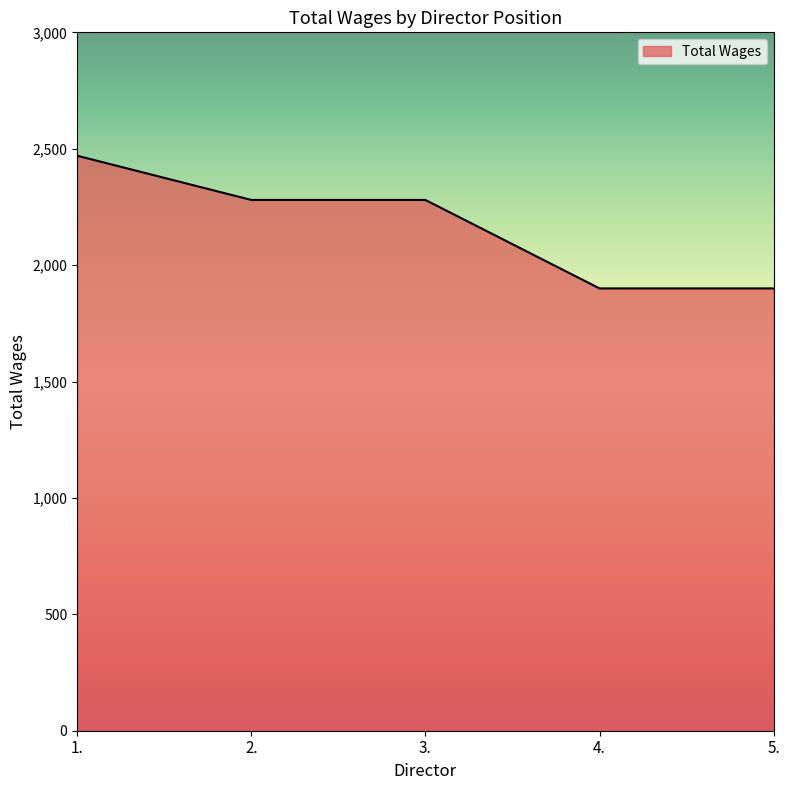

Does the chart display data point markers on the line(s)?

No